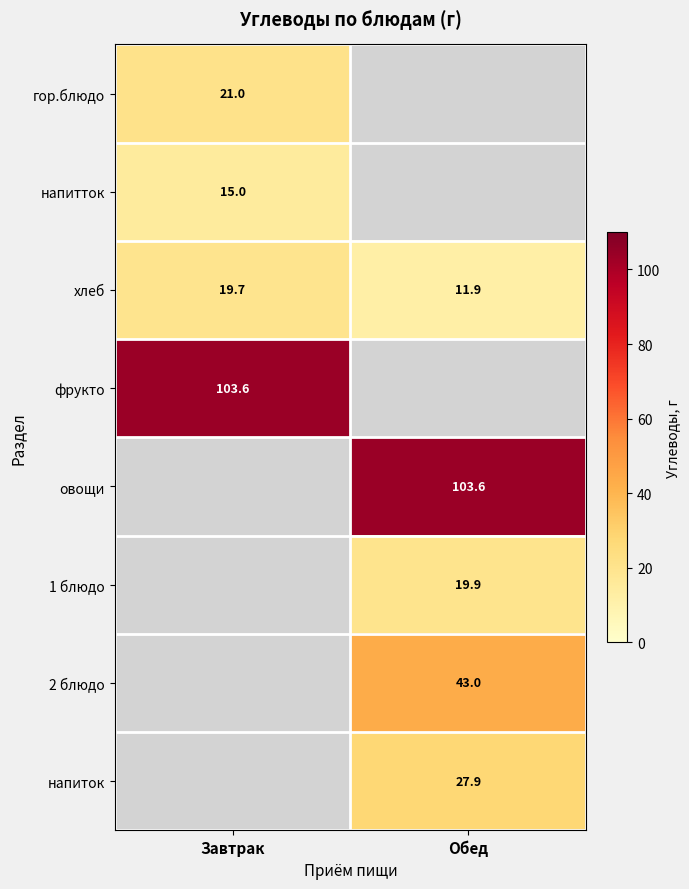

True or false: гор.блюдо has a value of 4.4 at Завтрак.

False